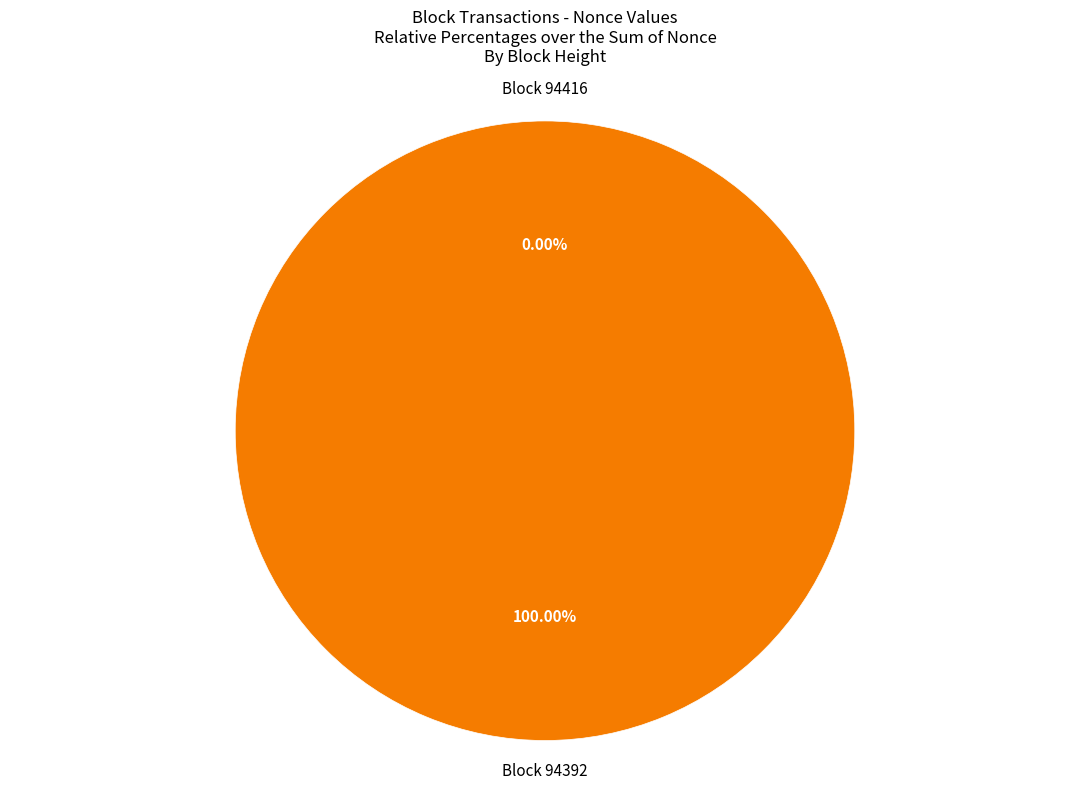

How many slices are in this pie chart?

2